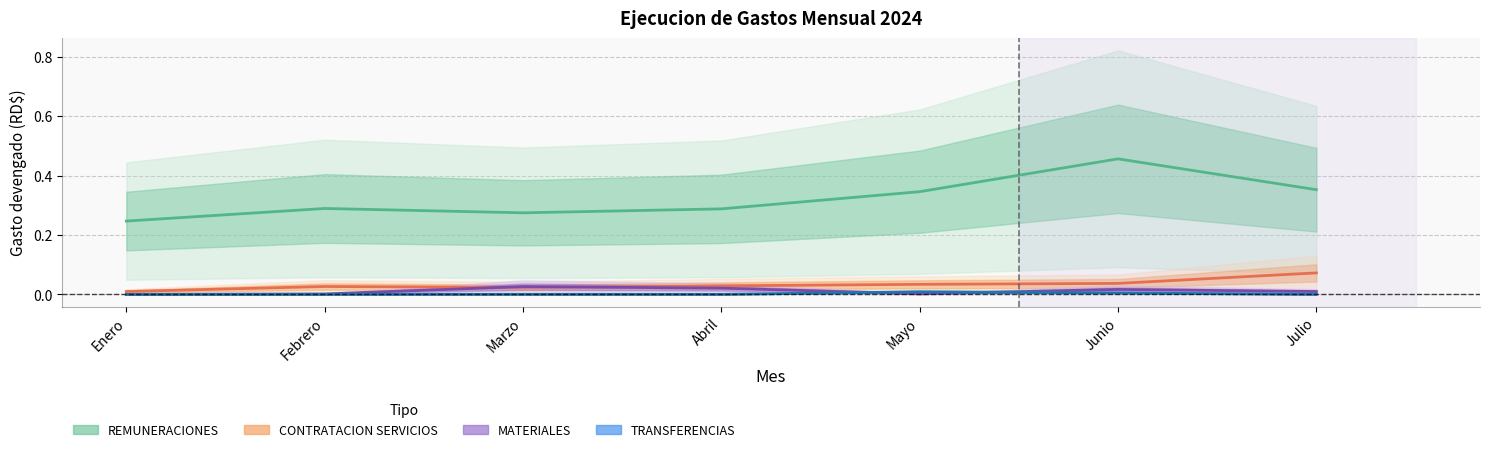

True or false: REMUNERACIONES Y CONTRIBUCIONES has a value of 0.5 at Junio.

True